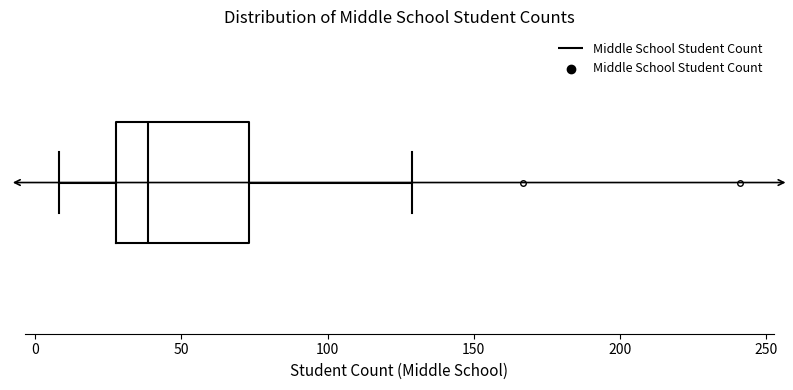

Where does the right whisker of the box end on the x-axis? The values are not printed on the chart, so give them approximately, as read against the axis.

130